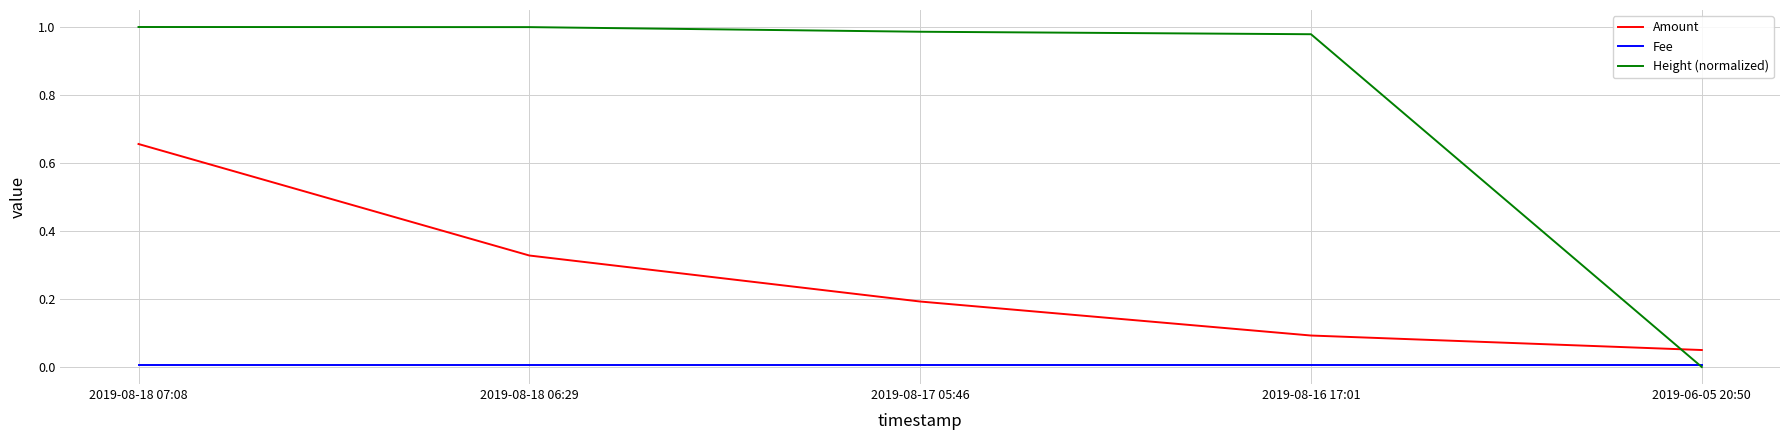

List the series in order of their peak value, highest first.

Height (normalized), Amount, Fee